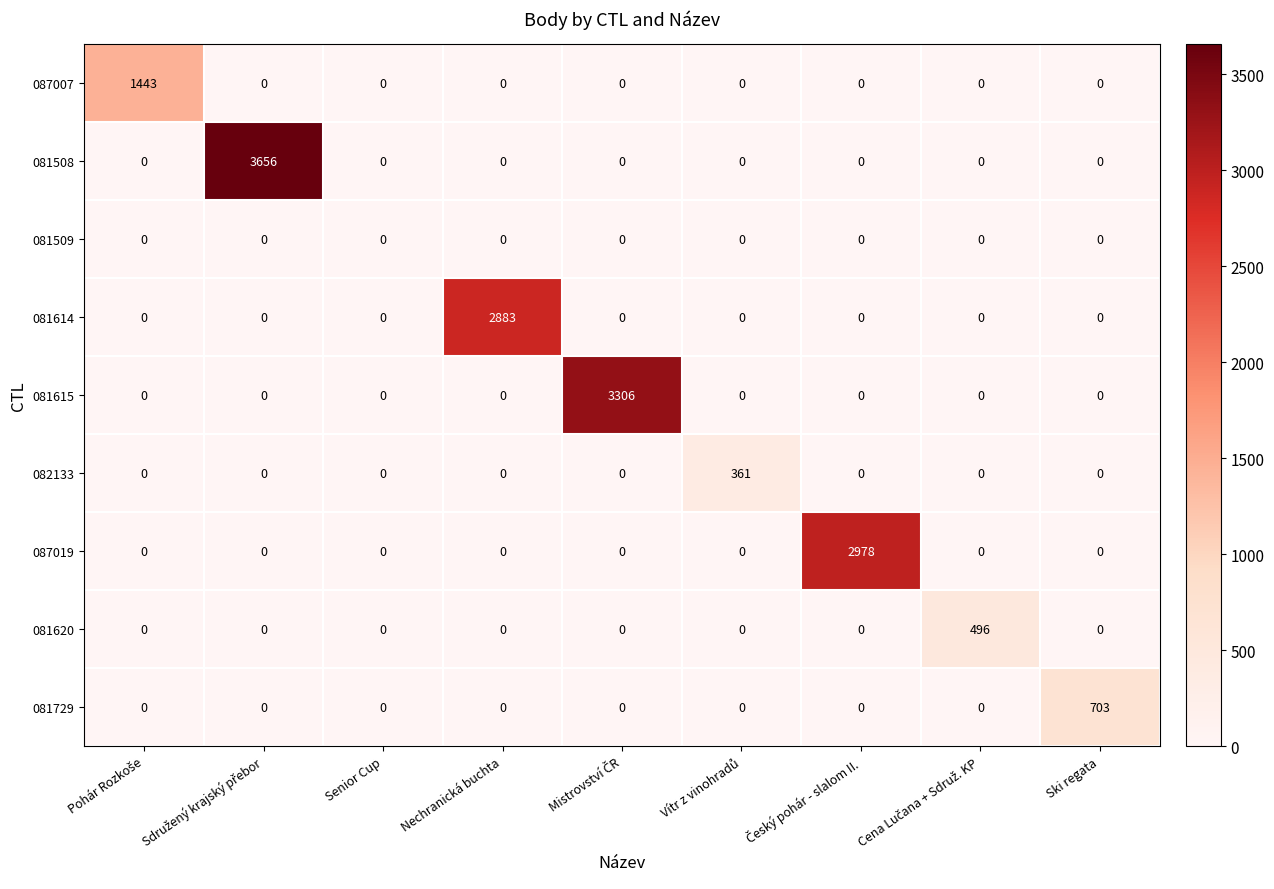

Which series has the largest total across all categories?

081508